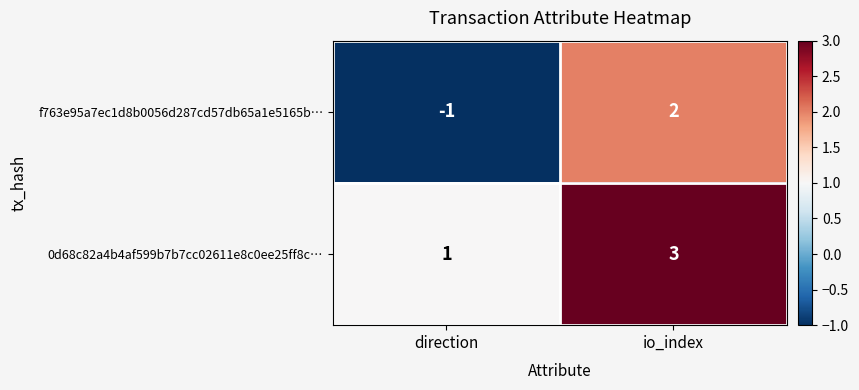

List the series in order of their overall mean, highest first.

0d68c82a4b4af599b7b7cc02611e8c0ee25ff8c…, f763e95a7ec1d8b0056d287cd57db65a1e5165b…